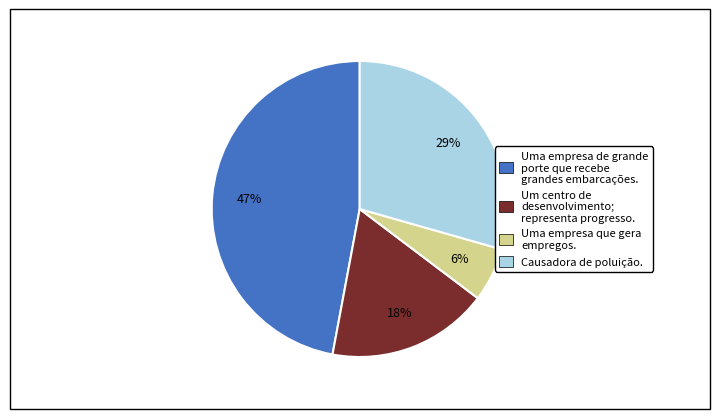

How many segments does this pie chart have?

4